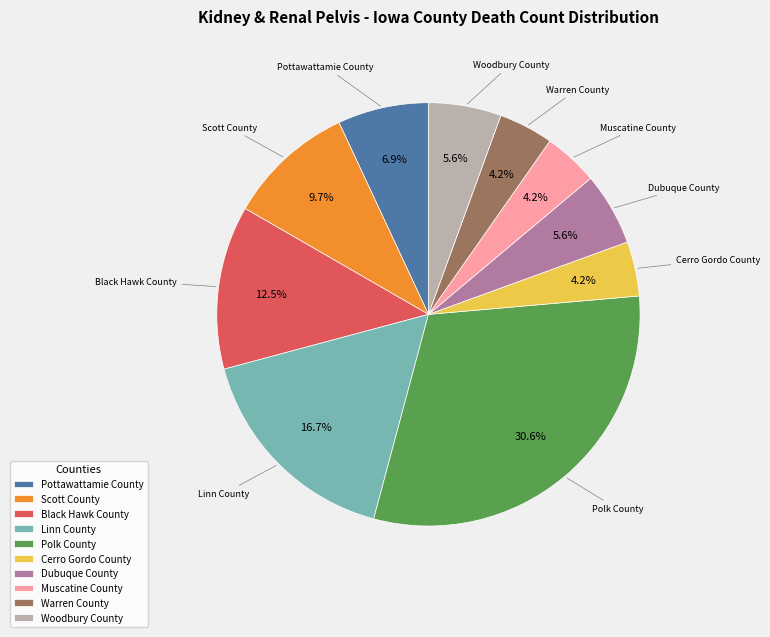

Count the number of slices in the pie.

10